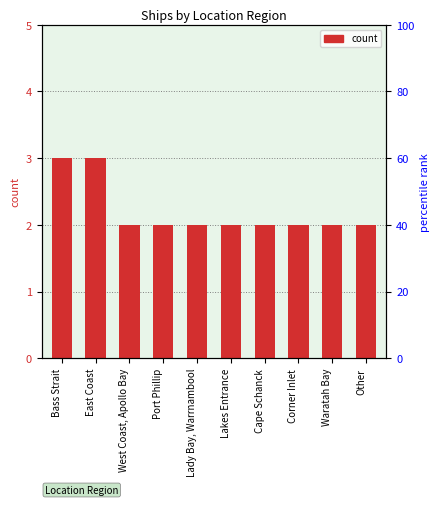

What is the ratio of the value at Corner Inlet to the value at Other?

1.0